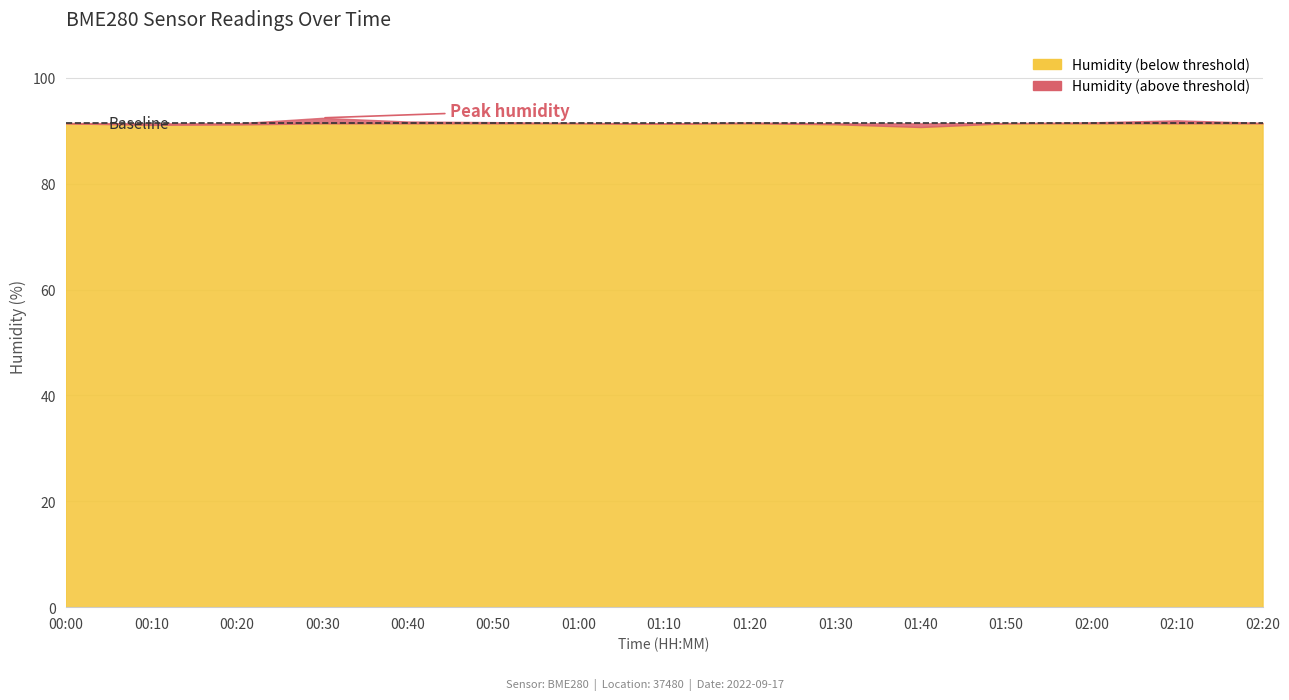

List the labels in order of humidity value, largest first.

00:30, 02:10, 00:40, 00:50, 02:00, 01:20, 02:20, 01:00, 00:00, 01:50, 01:10, 01:30, 00:20, 00:10, 01:40